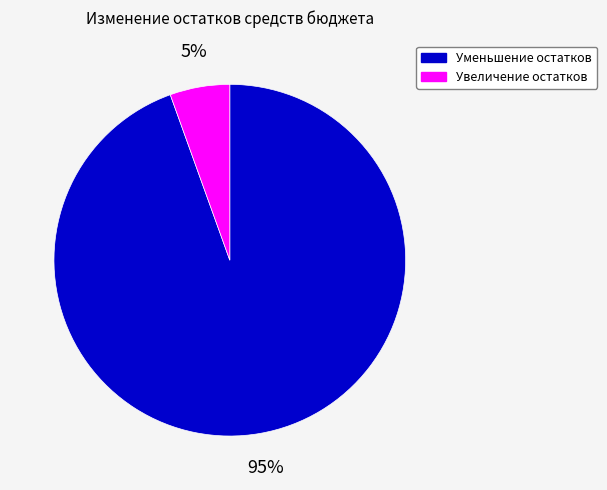

Between Увеличение остатков and Уменьшение остатков, which is larger?

Уменьшение остатков